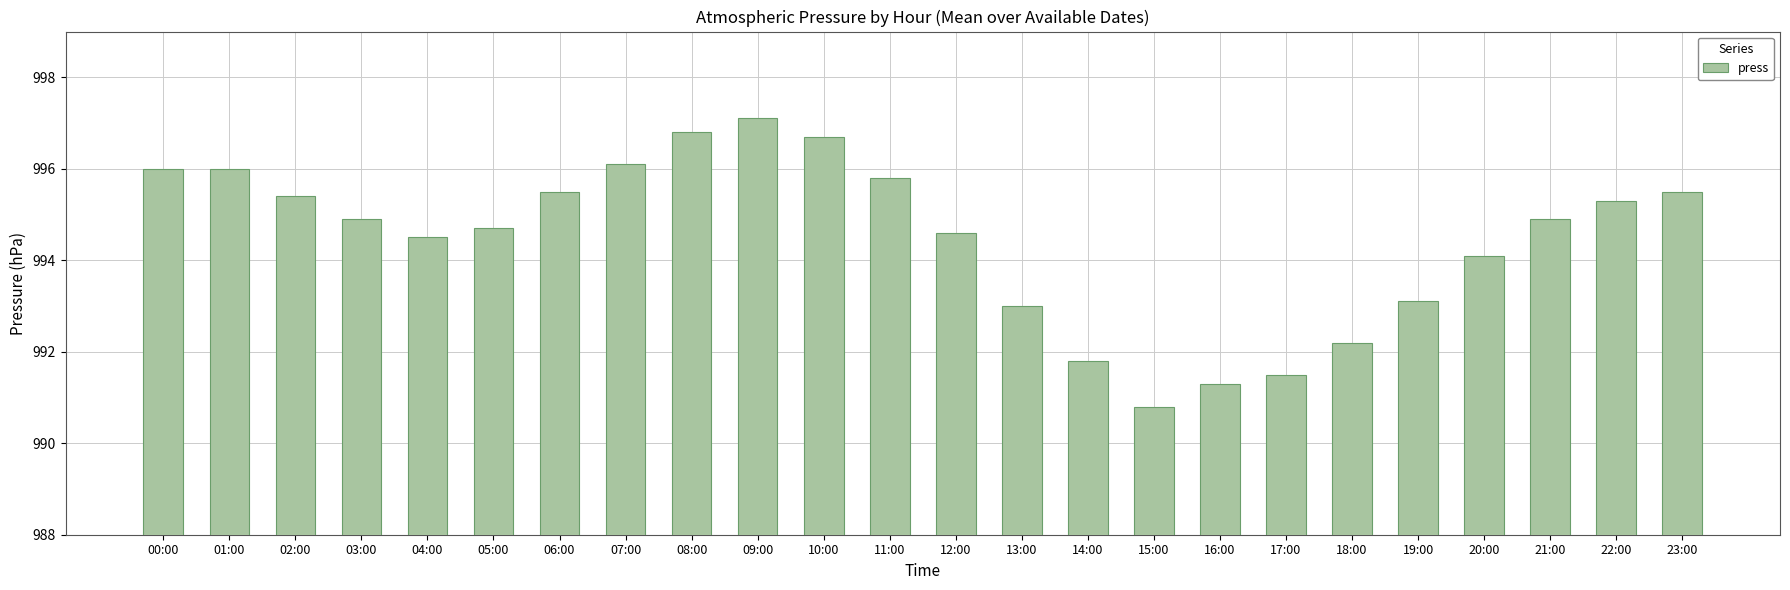

Reading left to right, transcribe all the data shown in this chart.

996.0	996.0	995.4	994.9	994.5	994.7	995.5	996.1	996.8	997.1	996.7	995.8	994.6	993.0	991.8	990.8	991.3	991.5	992.2	993.1	994.1	994.9	995.3	995.5